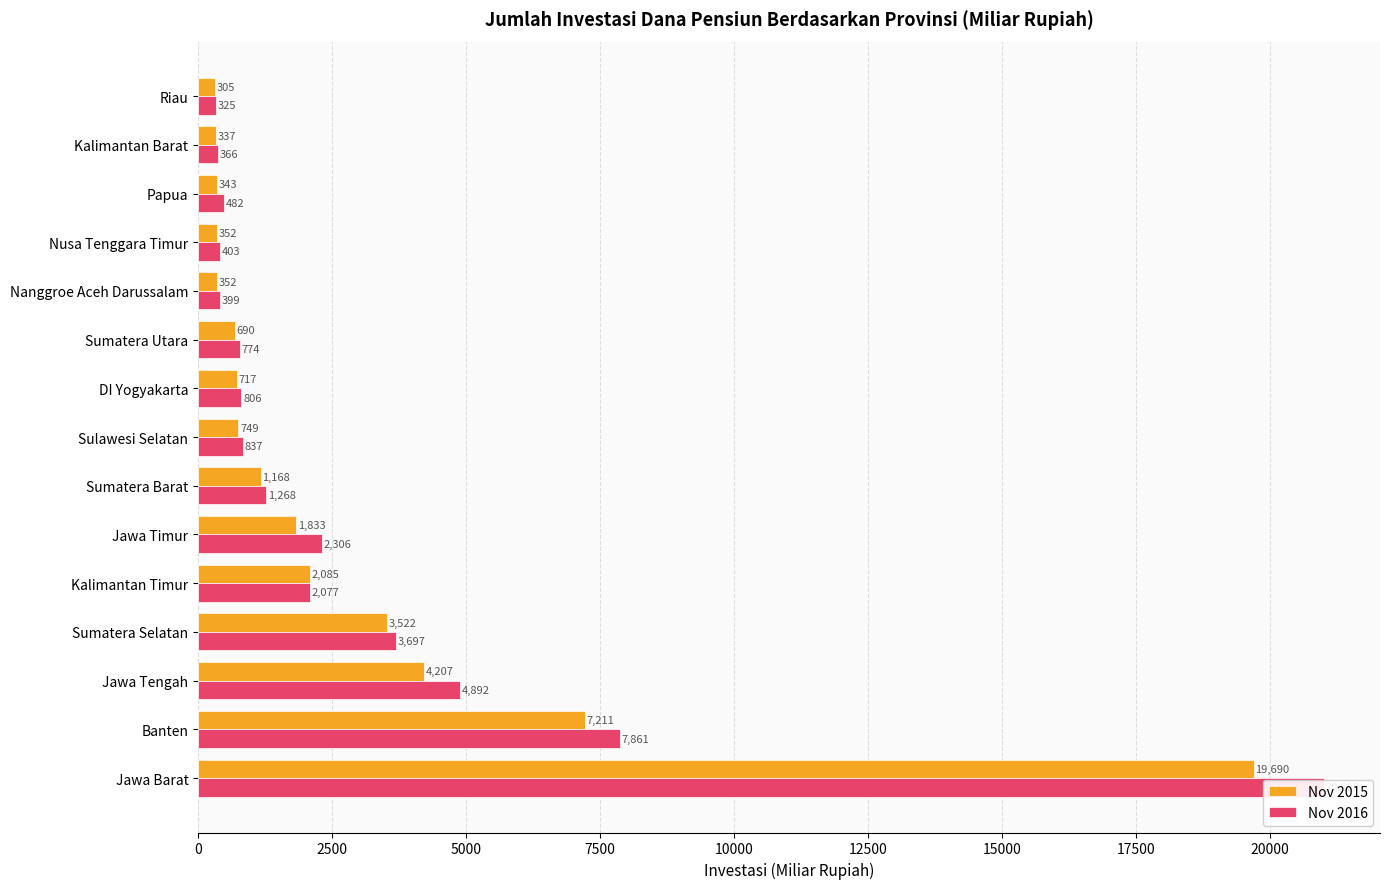

What is the sum of the Nov 2016 values at Kalimantan Barat and Nusa Tenggara Timur?

768.6